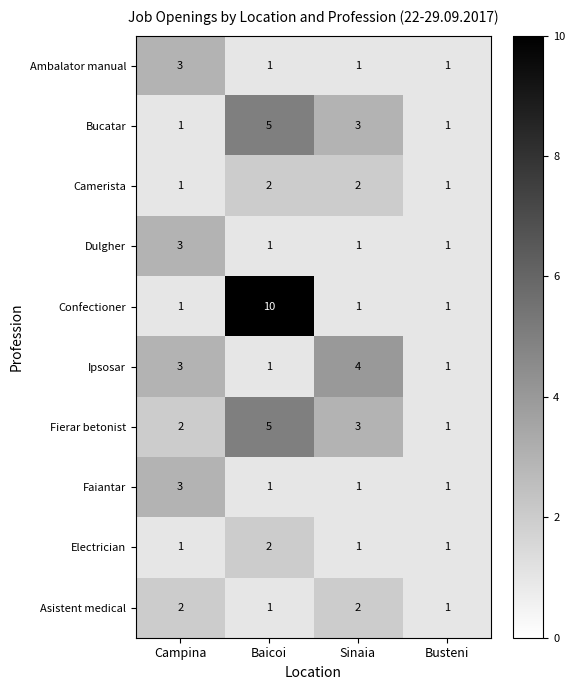

Which category has the highest value in the Electrician series?

Baicoi